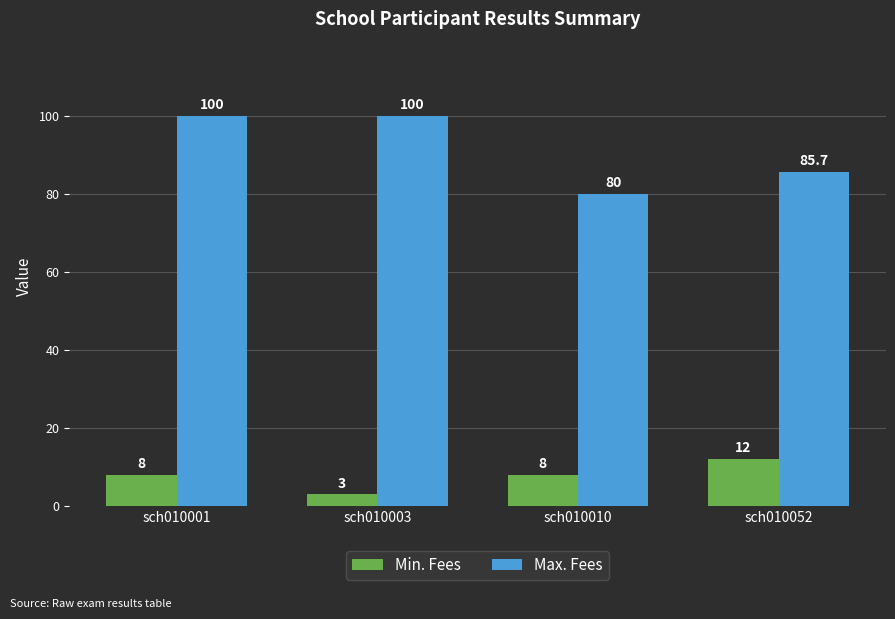

The value of Max. Fees at sch010001 is 158.8. True or false?

False